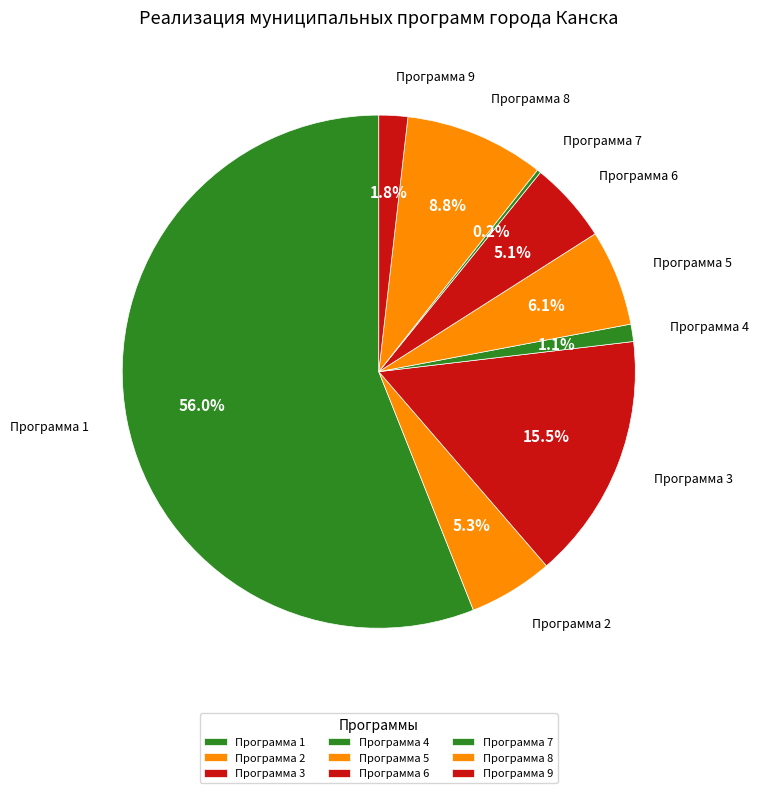

To the nearest percent, what is the average slice percentage?

11%